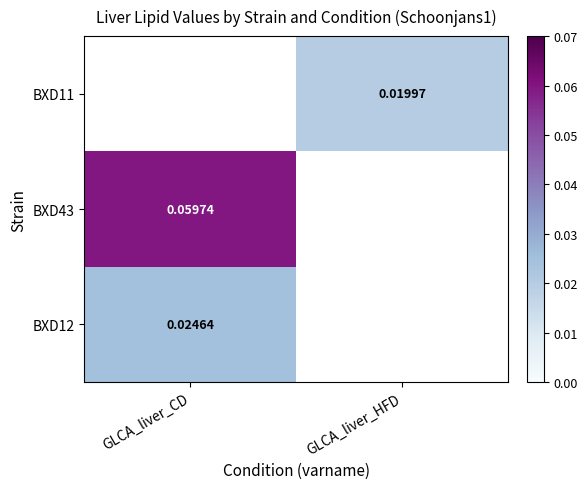

Is the value of BXD12 at GLCA_liver_CD greater than the value of BXD11 at GLCA_liver_HFD?

Yes